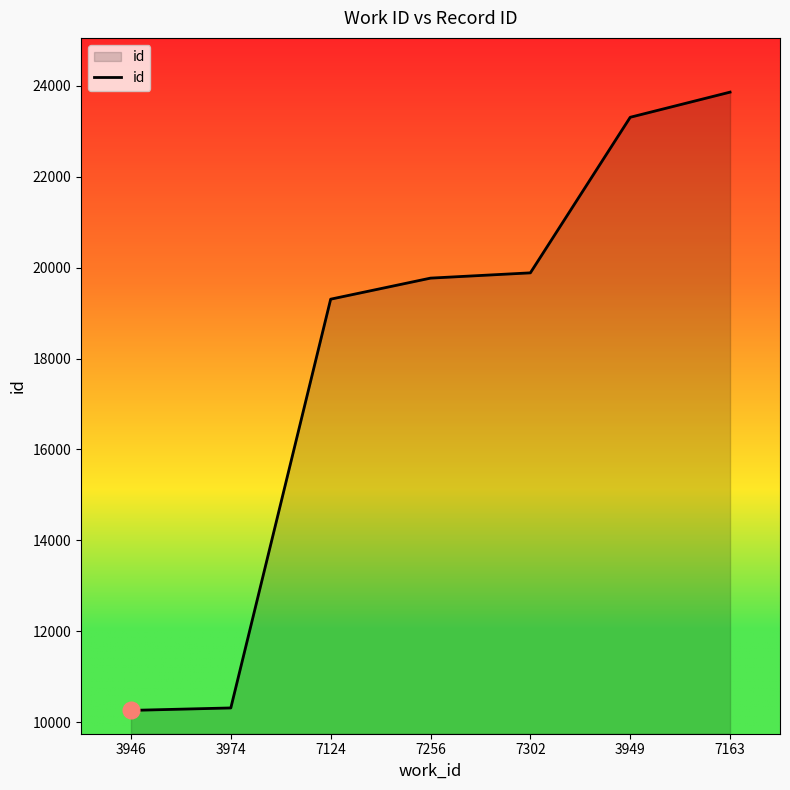

The chart shows a value of 19306 at 7124. True or false?

True